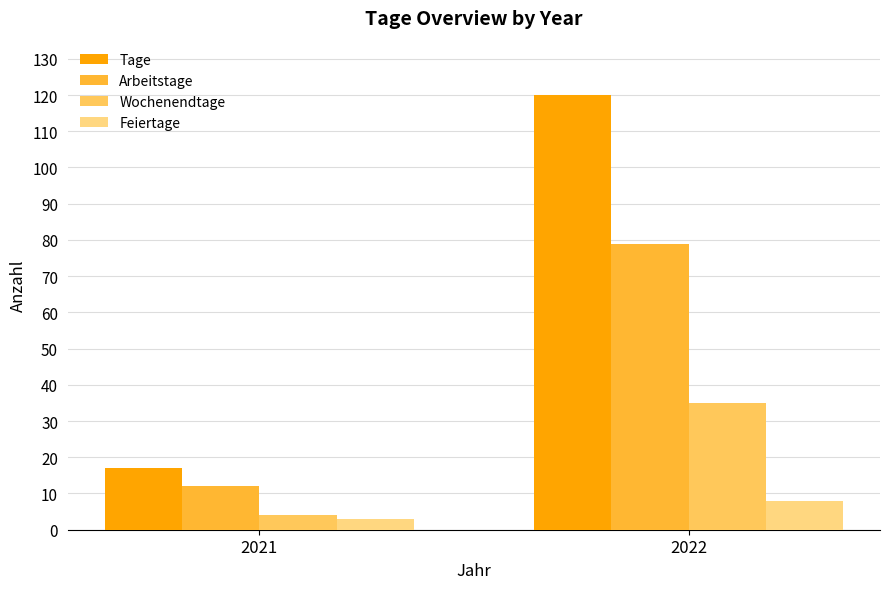

The Arbeitstage series shows 12 at 2021. True or false?

True